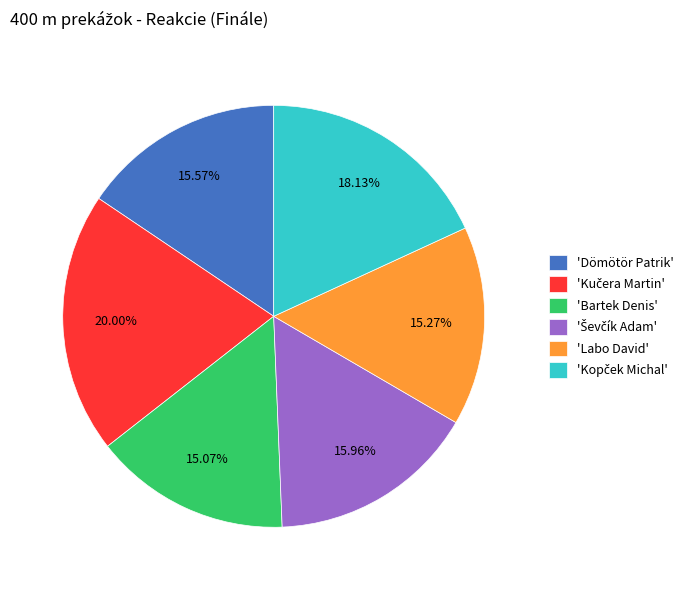

Does any single category account for the majority?

No